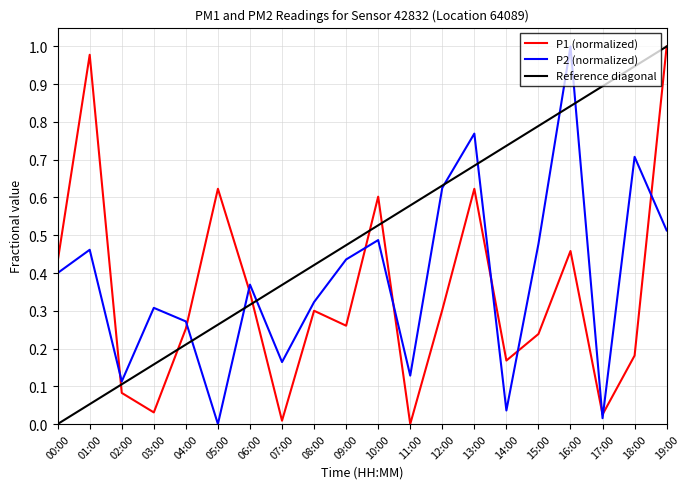

Between 08:00 and 13:00, which series saw the biggest shift?

P2 (normalized)